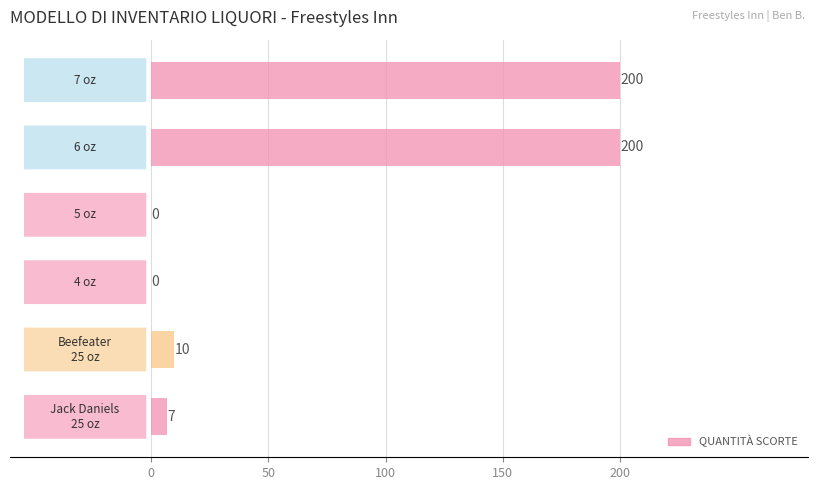

What is the sum of all values?

417